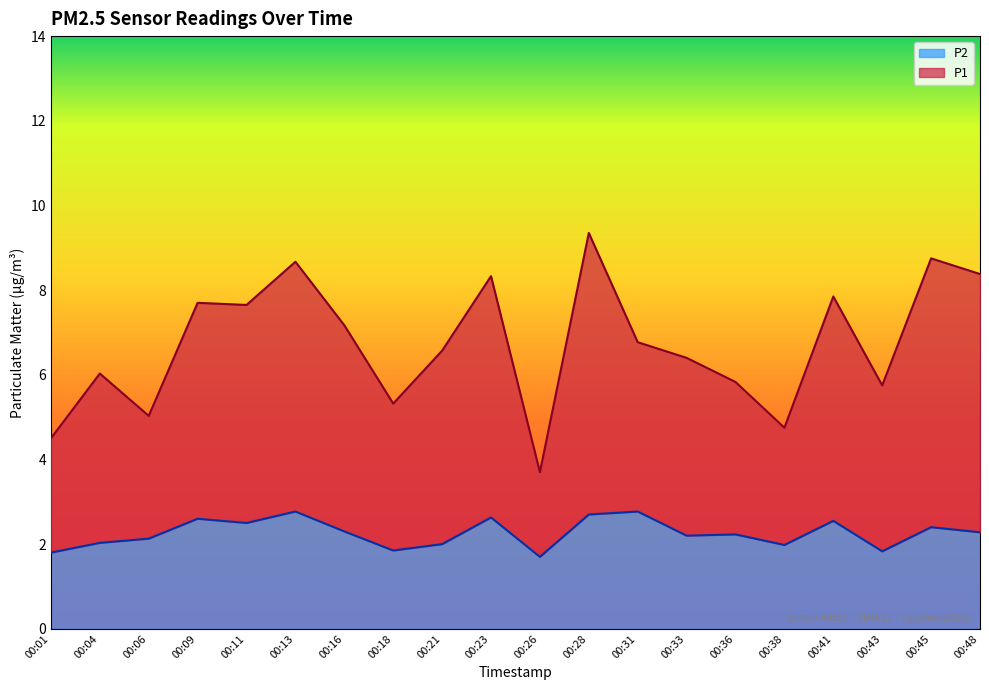

Rank the series by their maximum value, from highest to lowest.

P1, P2